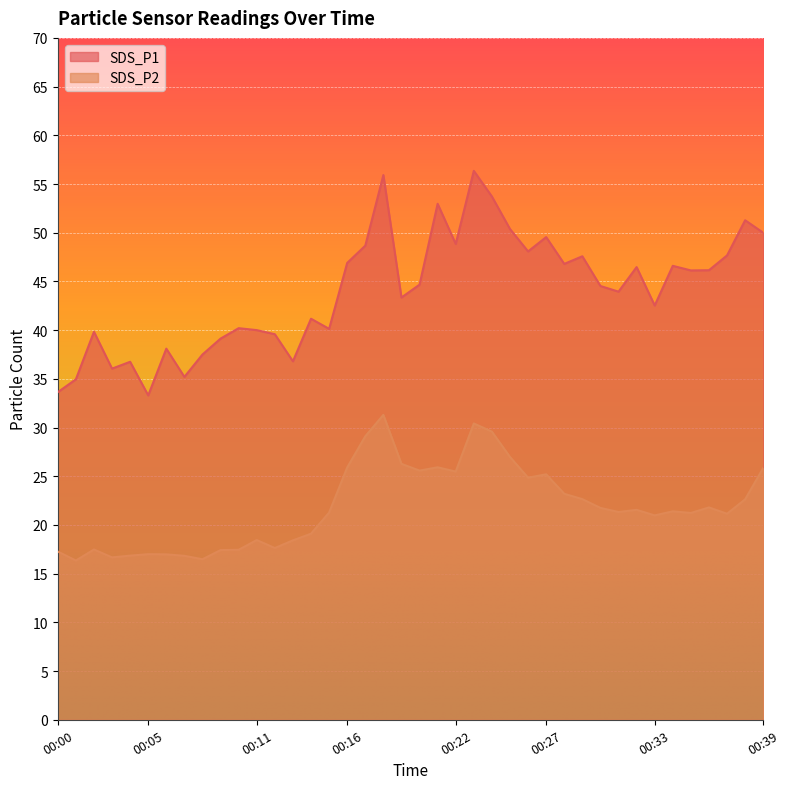

Which series has the largest total across all categories?

SDS_P1